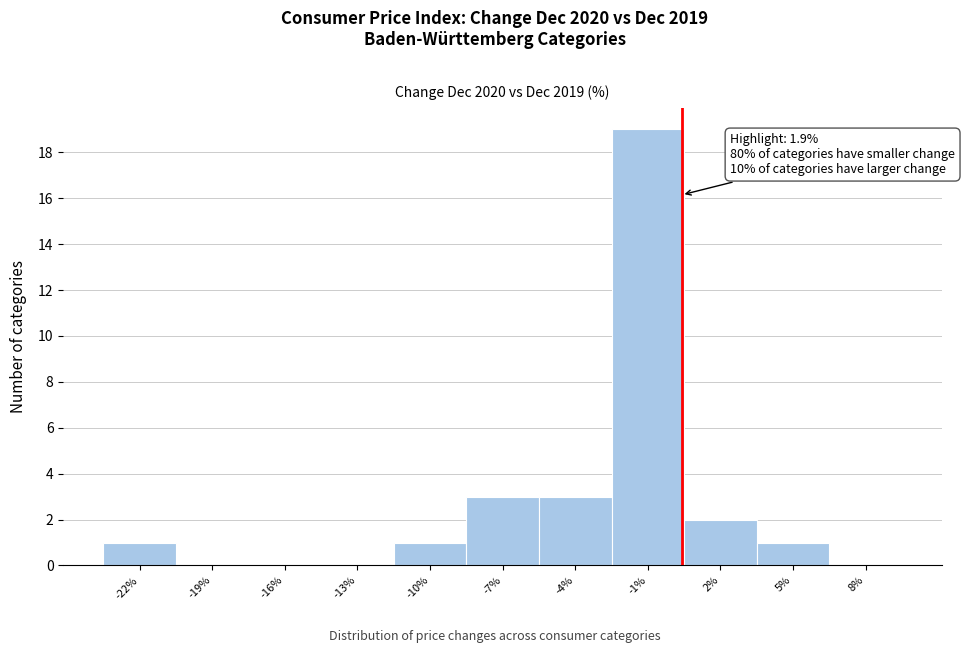

Reading left to right, extract all data points from this chart.

-22%=1	-19%=0	-16%=0	-13%=0	-10%=1	-7%=3	-4%=3	-1%=19	2%=2	5%=1	8%=0